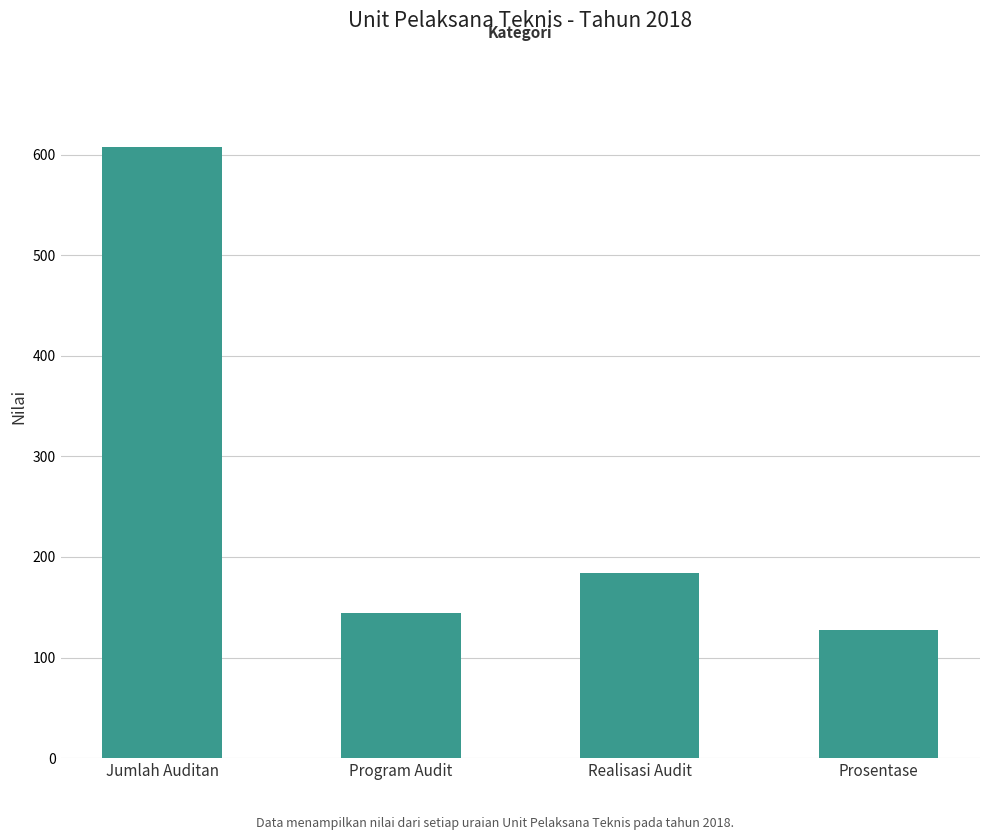

Rank the categories by value from lowest to highest.

Prosentase, Program Audit, Realisasi Audit, Jumlah Auditan